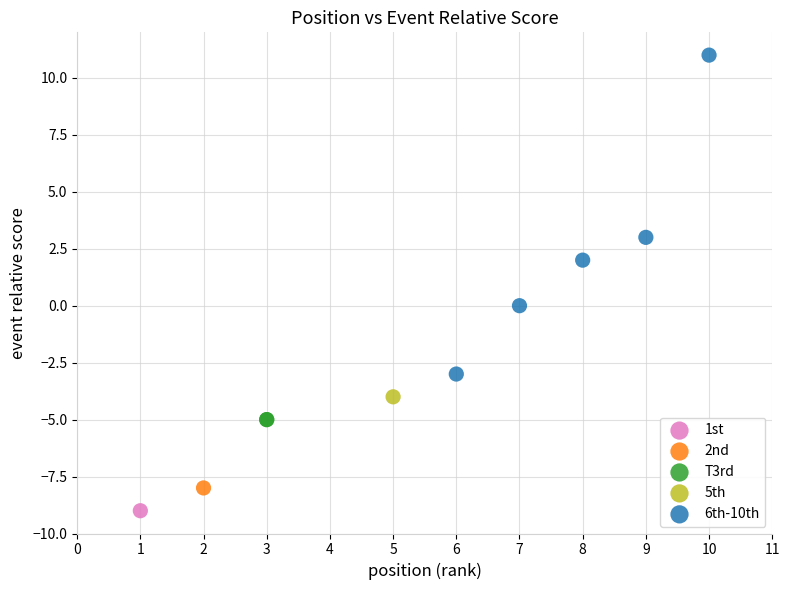

What are all the series names shown in the legend?

1st, 2nd, T3rd, 5th, 6th-10th